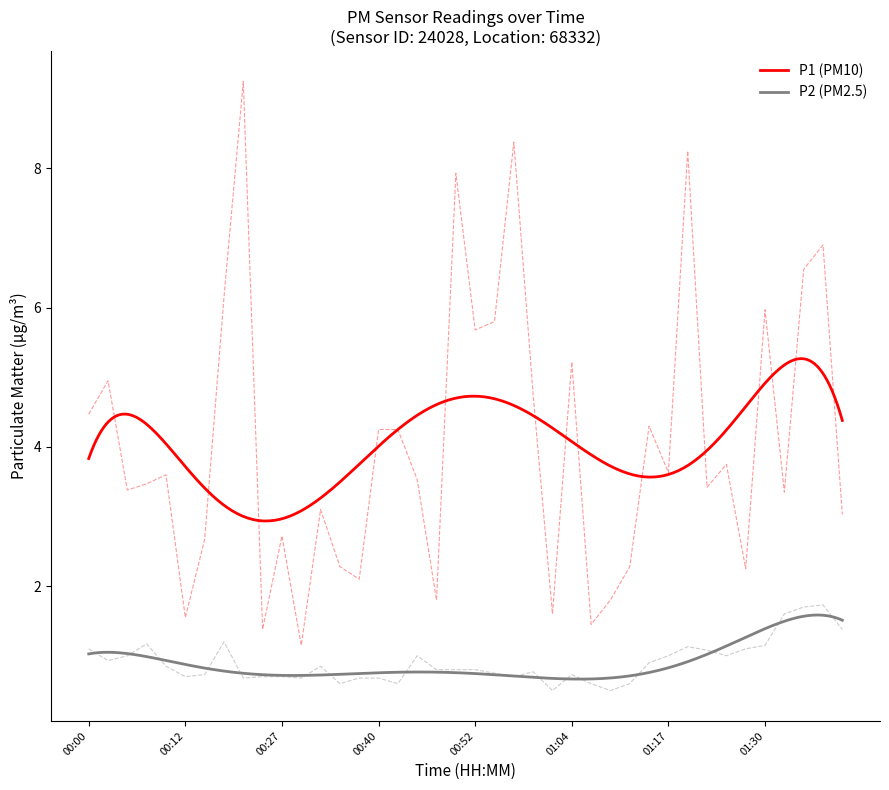

True or false: P1 and P2 cross at least once.

False